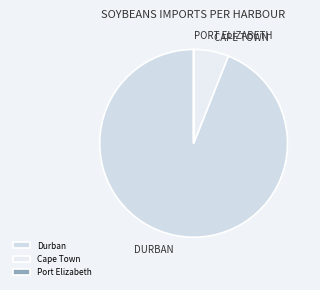

True or false: Cape Town accounts for 19% of the total.

False